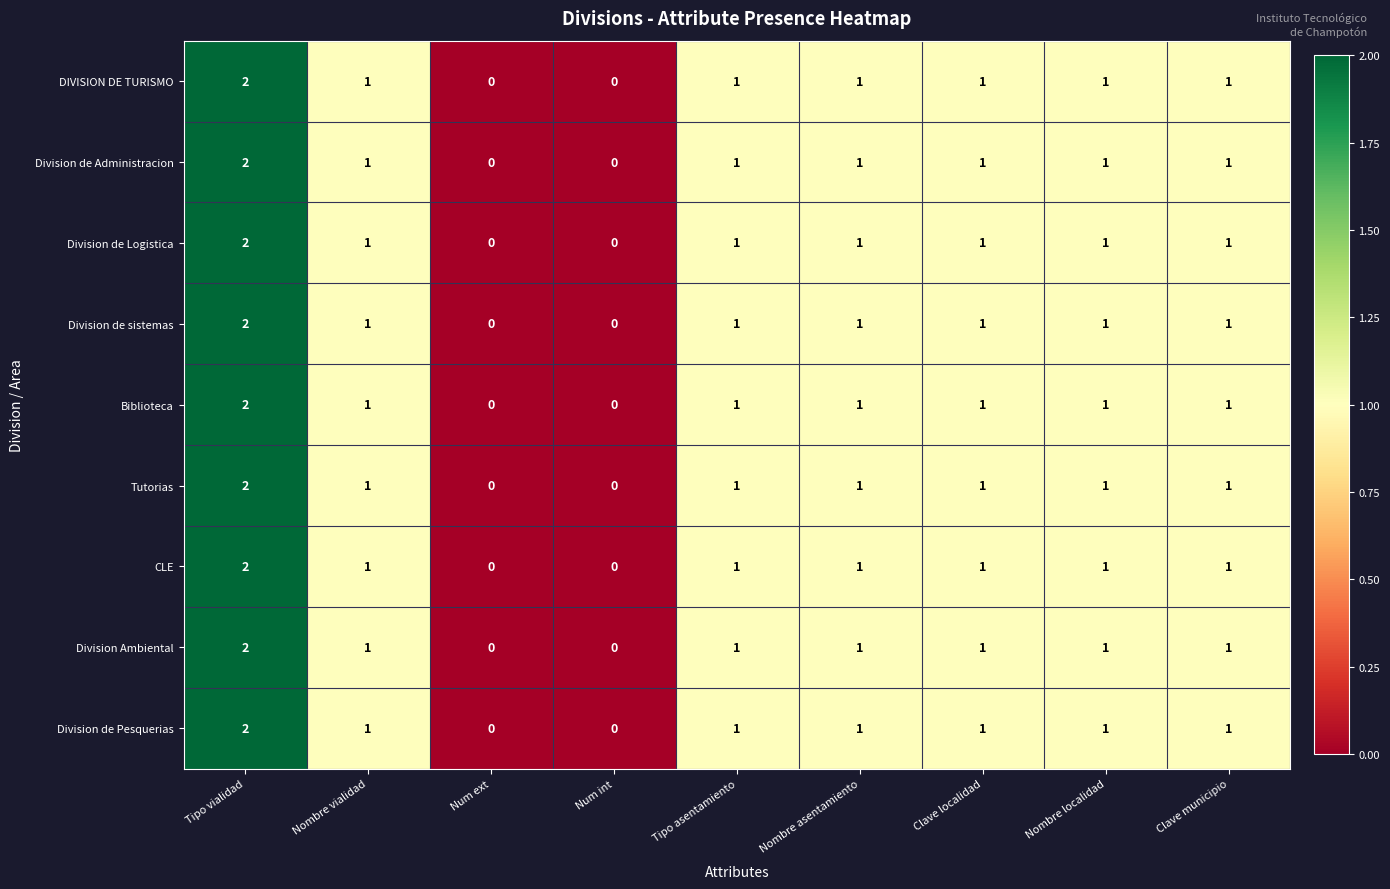

What is the sum of all Biblioteca values?

8